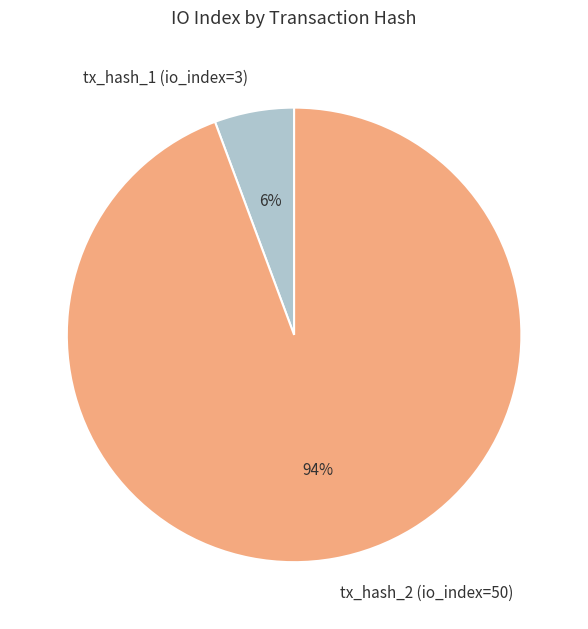

What percentage is the tx_hash_2 (io_index=50) slice, to the nearest percent?

94%